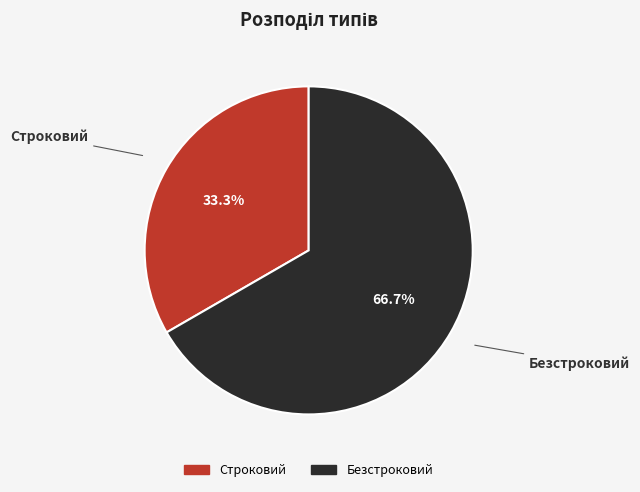

To the nearest percent, what is the combined percentage of Безстроковий and Строковий?

100%